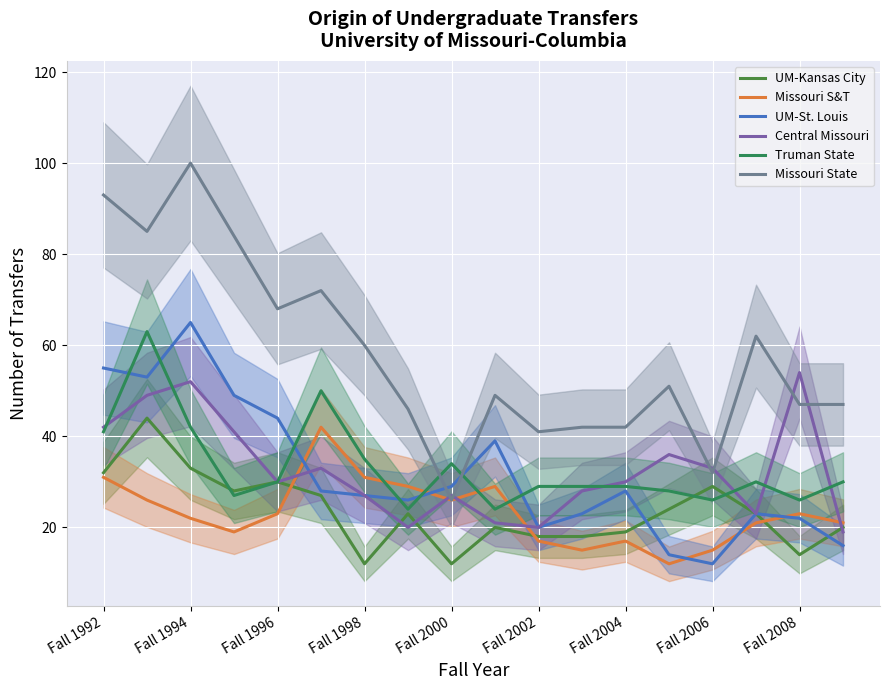

True or false: Missouri S&T has more than 2 points higher than both neighbors.

True